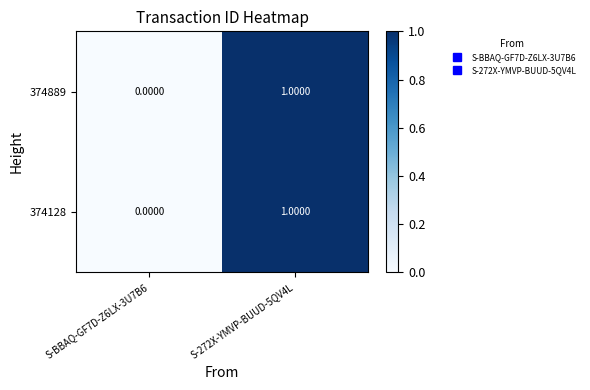

Rank the categories by 374889 value from highest to lowest.

S-272X-YMVP-BUUD-5QV4L, S-BBAQ-GF7D-Z6LX-3U7B6